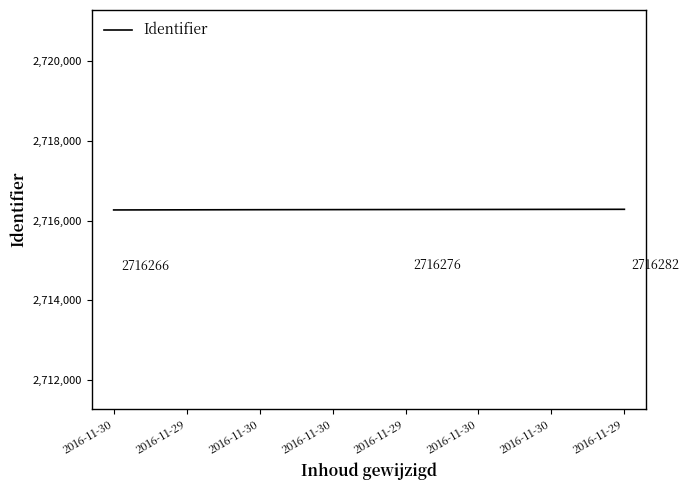

What is the sum of the values at 2016-11-29 and 2016-11-29?

5432545